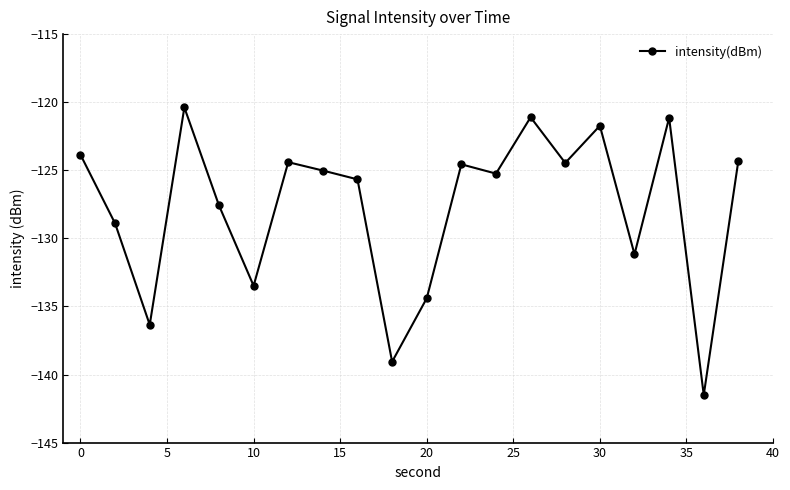

What is the smallest value displayed?

-141.5